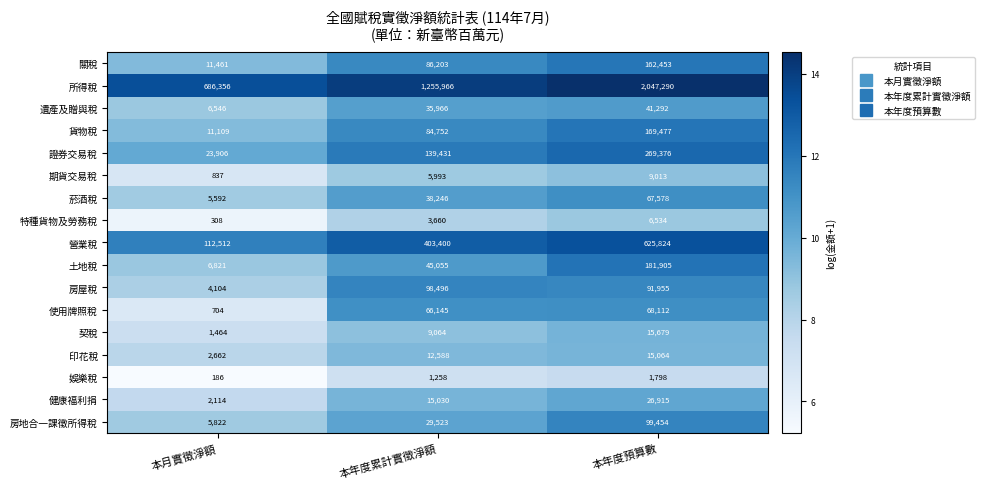

Count the number of data series in this chart.

17